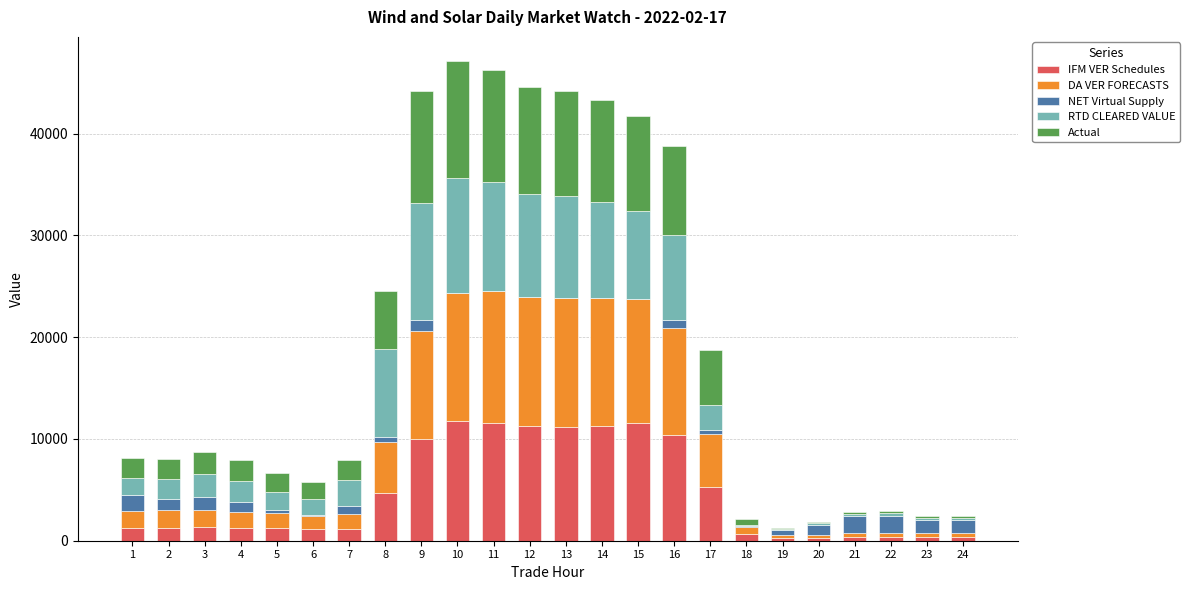

What is the maximum value for IFM VER Schedules?

11736.1